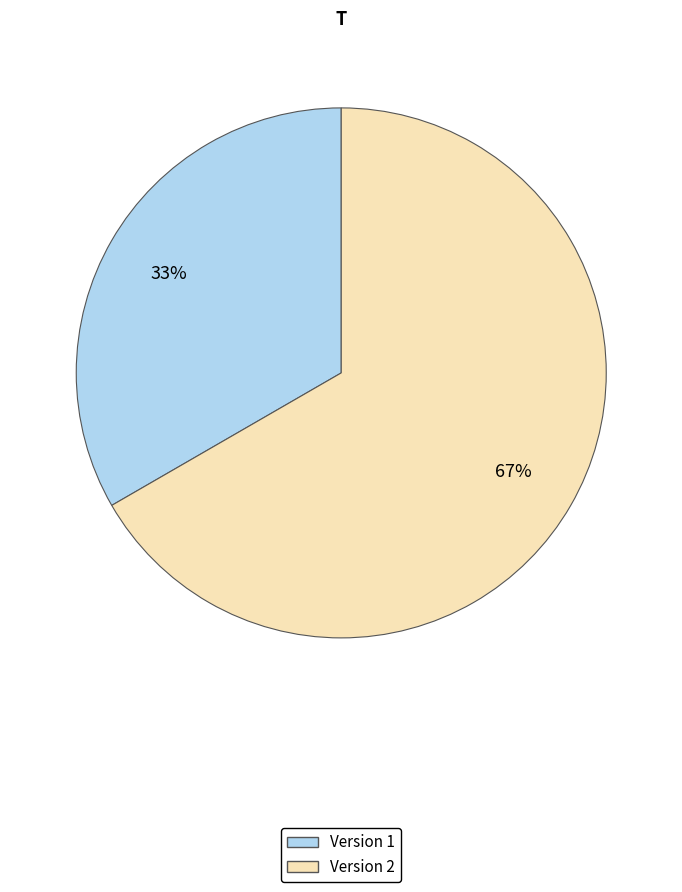

Which slice is the smallest?

Version 1